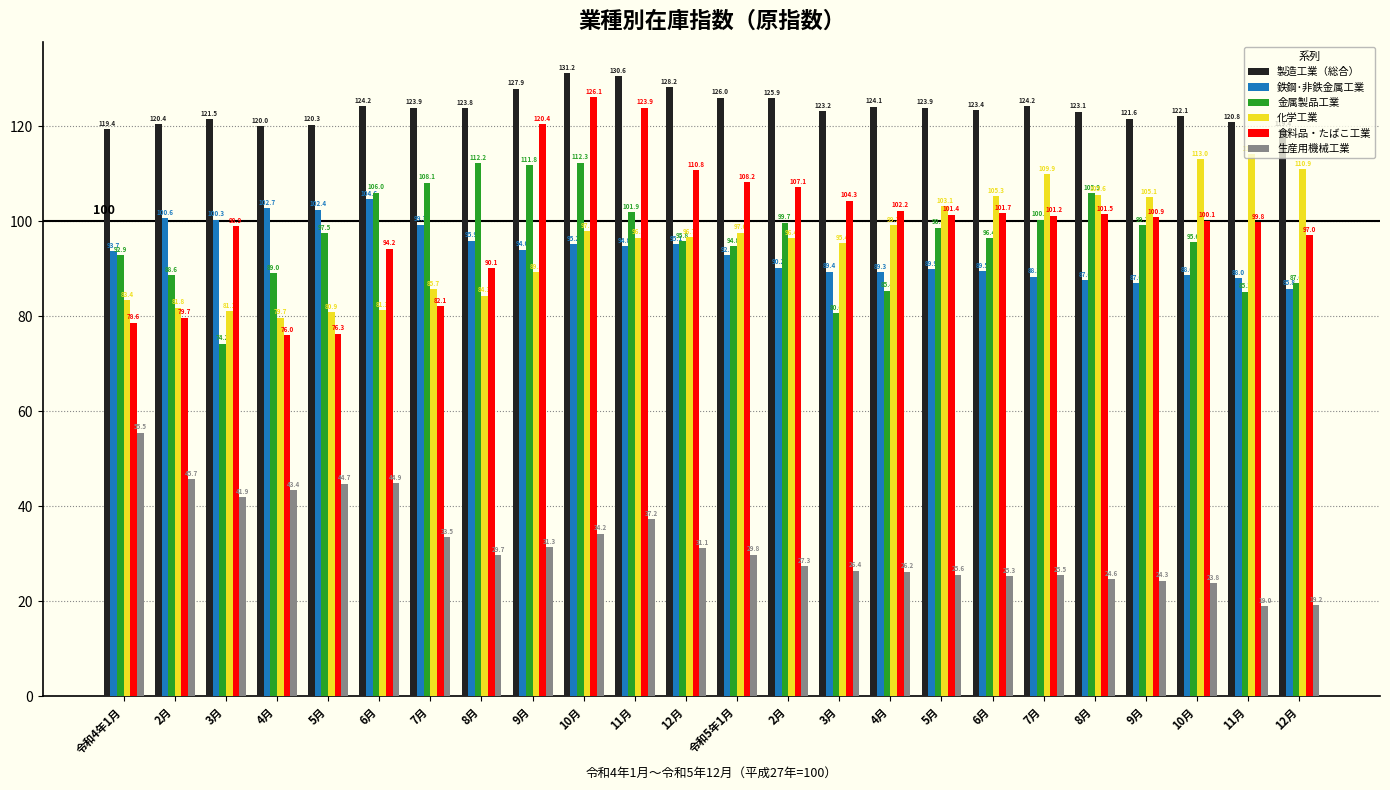

At which label does 化学工業 reach its minimum?

4月